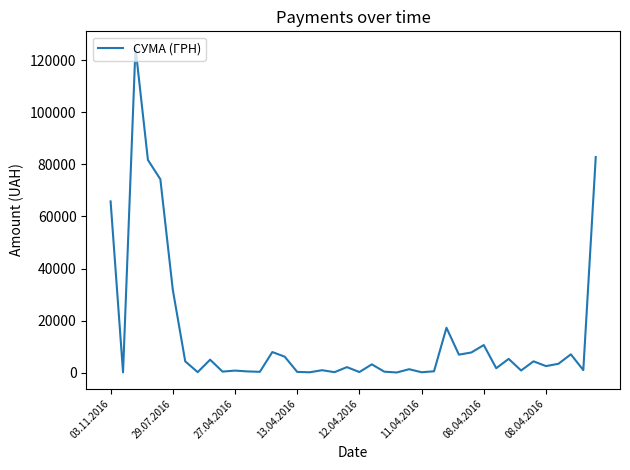

What is the difference between the maximum and minimum values?

124867.4